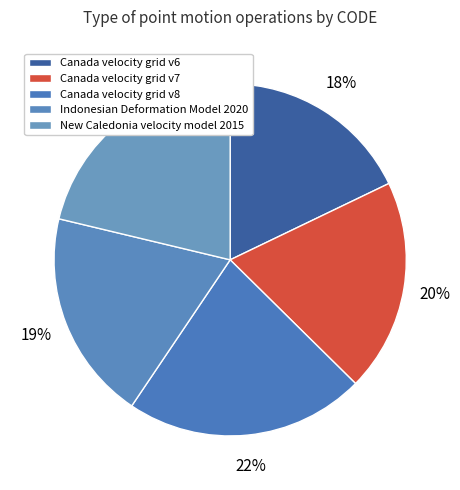

How many segments does this pie chart have?

5